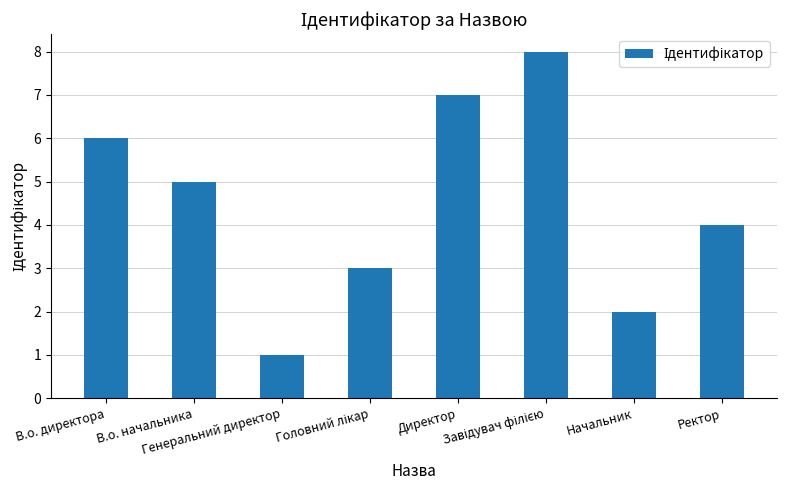

What is the value of the 4th bar from the left?

3